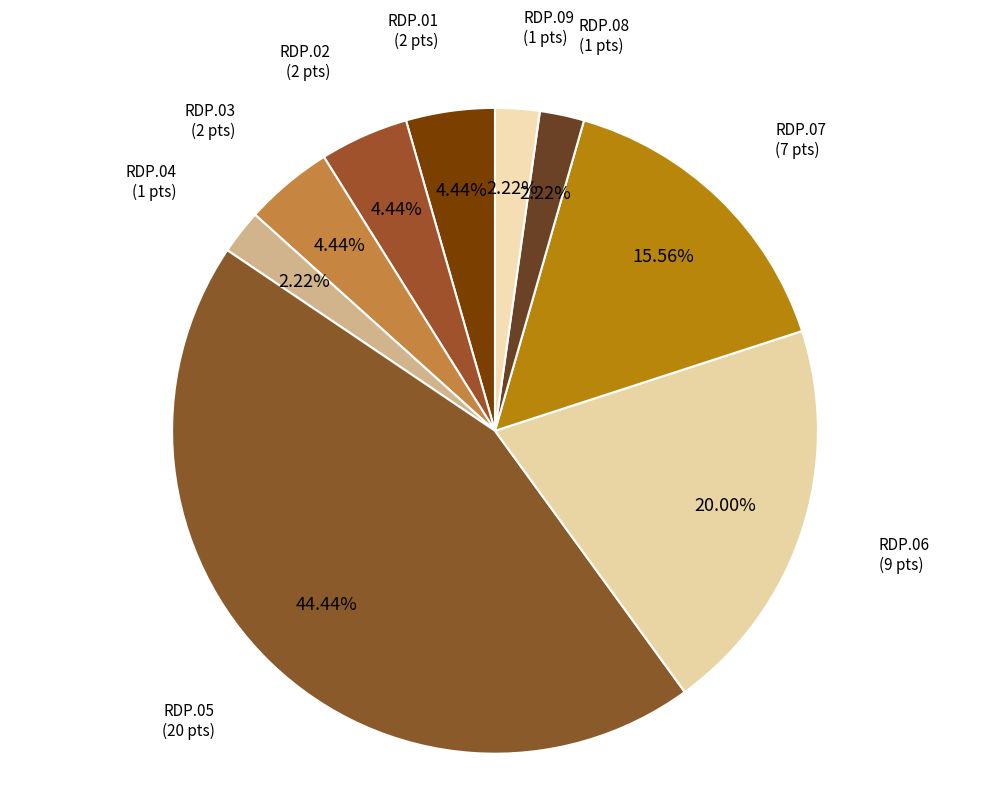

Count the number of slices in the pie.

9